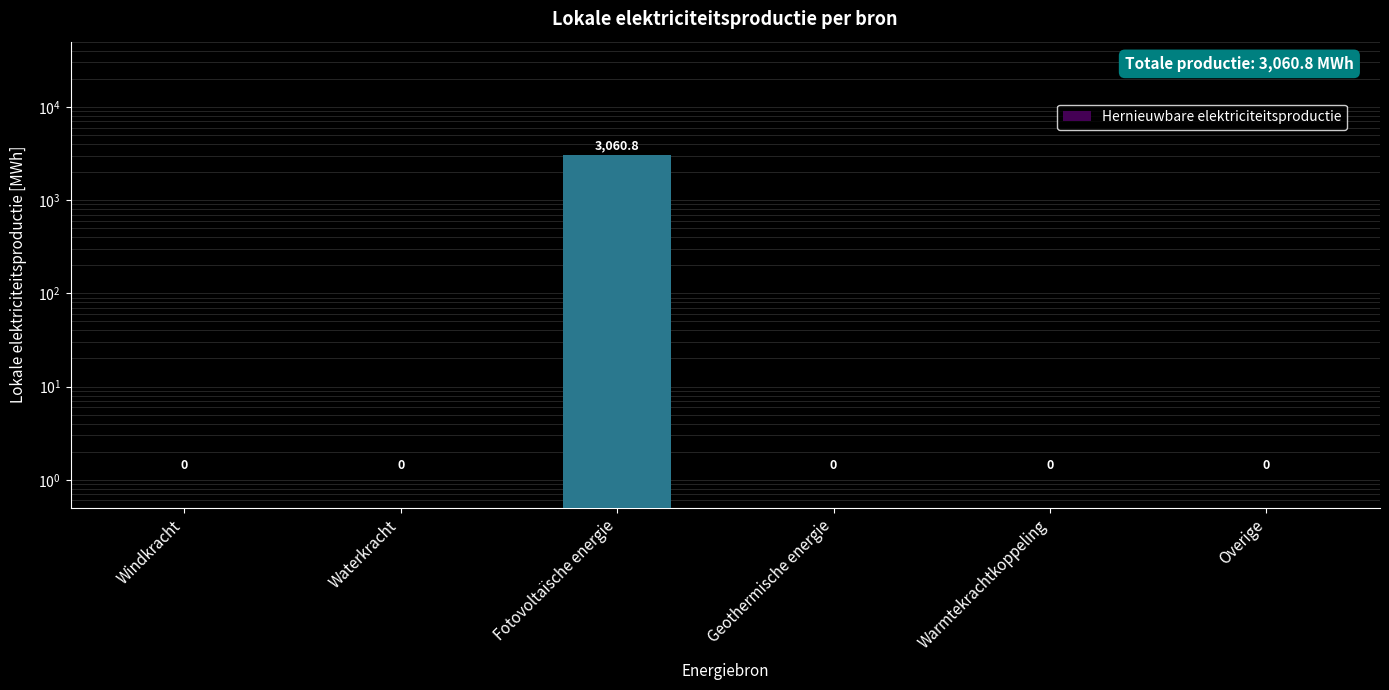

Rank the categories by value from lowest to highest.

Windkracht, Waterkracht, Geothermische energie, Warmtekrachtkoppeling, Overige, Fotovoltaïsche energie